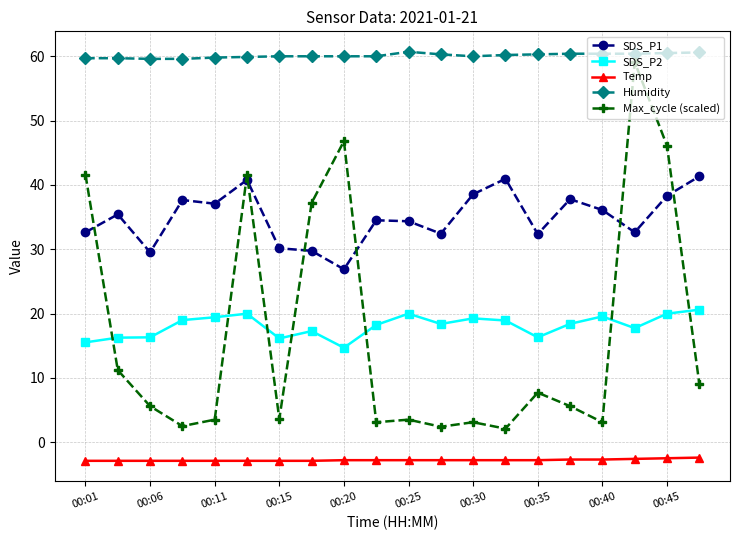

Which series has the widest spread of values?

Max_cycle (scaled)